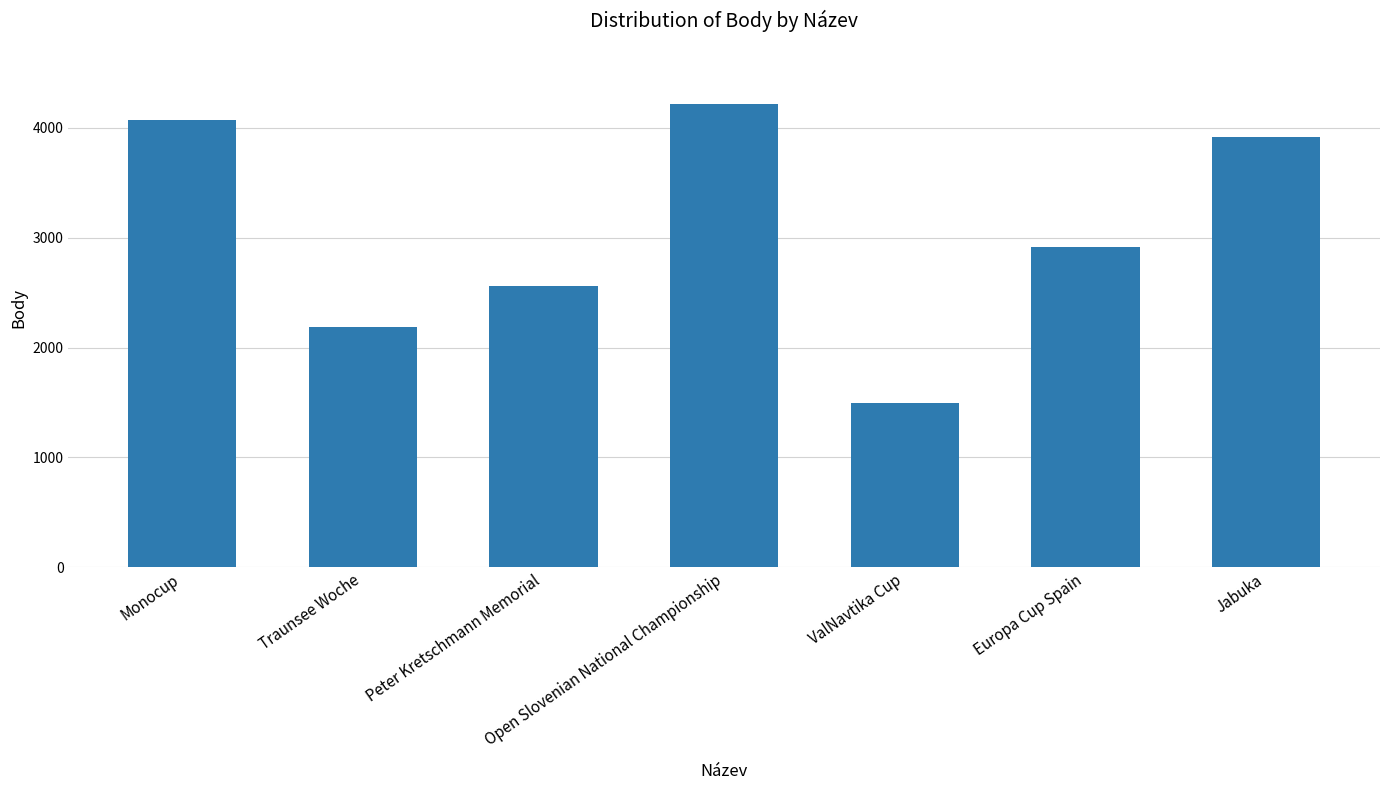

True or false: the data shows 3911 at Jabuka.

True